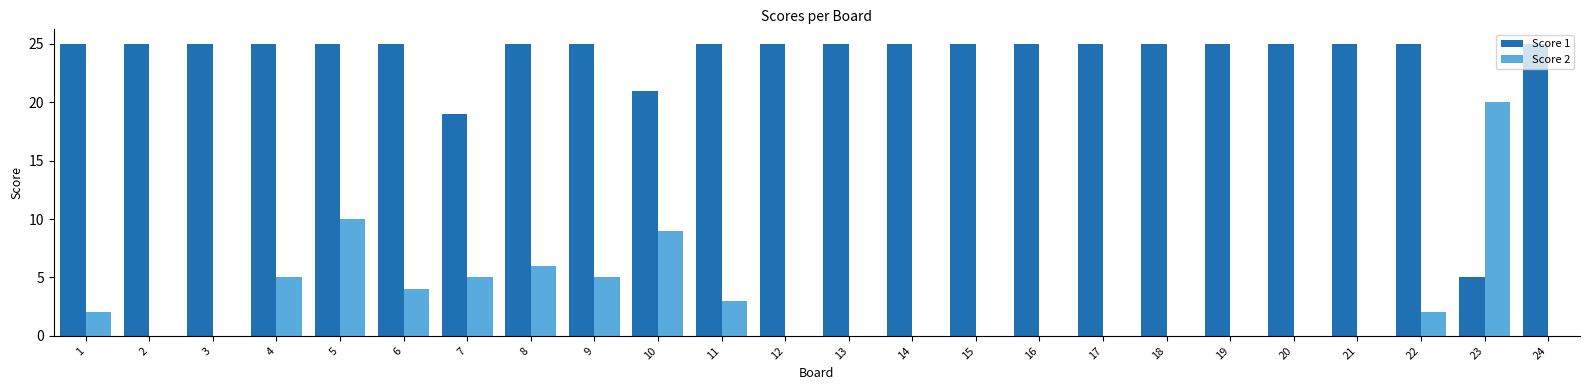

Which series changed the most between 4 and 12?

Score 2